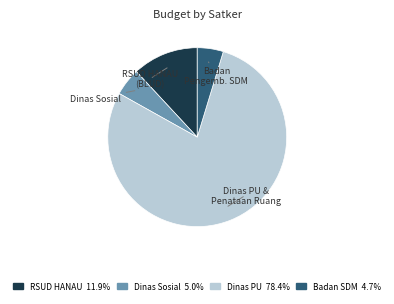

Between Badan Pengemb. SDM and Dinas PU & Penataan Ruang, which is larger?

Dinas PU & Penataan Ruang